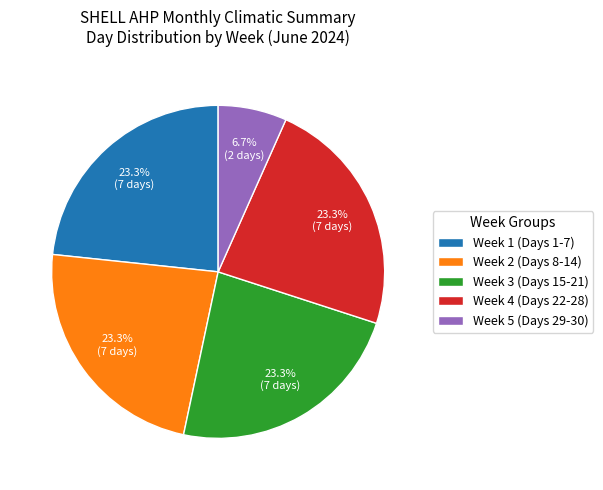

How many segments does this pie chart have?

5